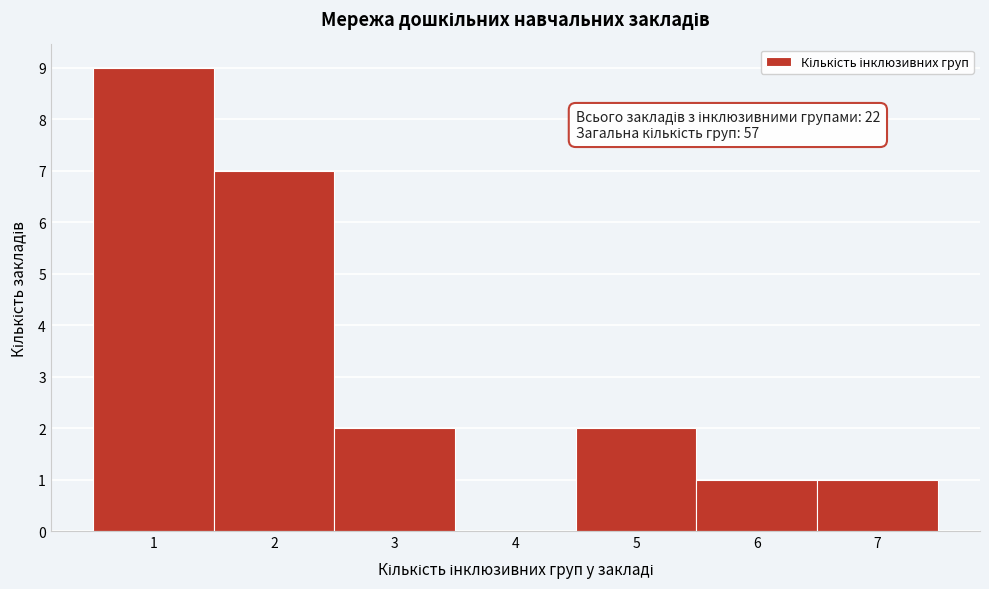

Which range on the x-axis has the tallest bar?

0.5 to 1.5